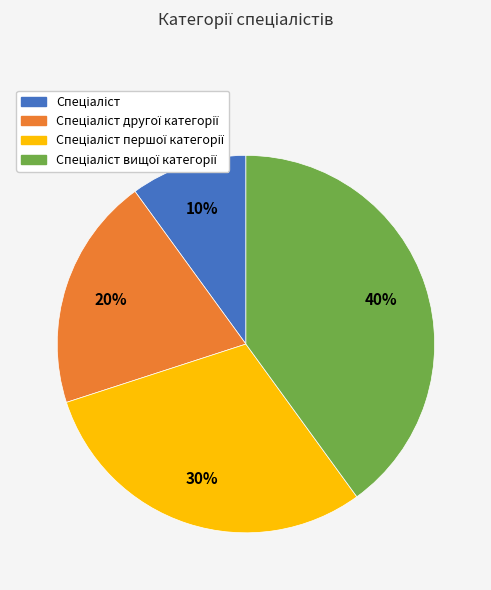

To the nearest percent, what is the difference between the largest and smallest slice percentages?

30%